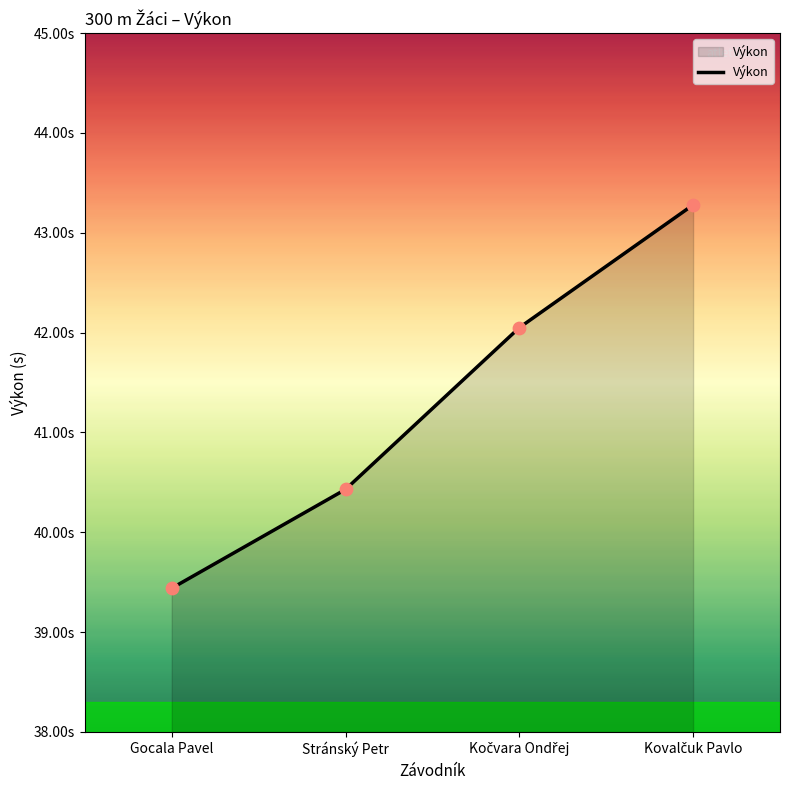

What is the ratio of the value at Stránský Petr to the value at Gocala Pavel?

1.0